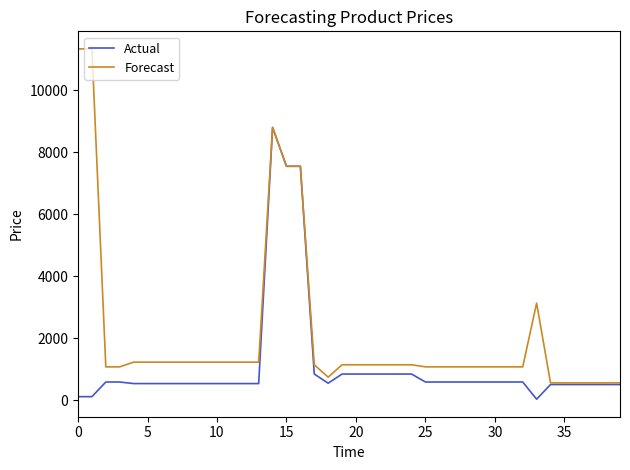

What are all the series names shown in the legend?

Actual, Forecast